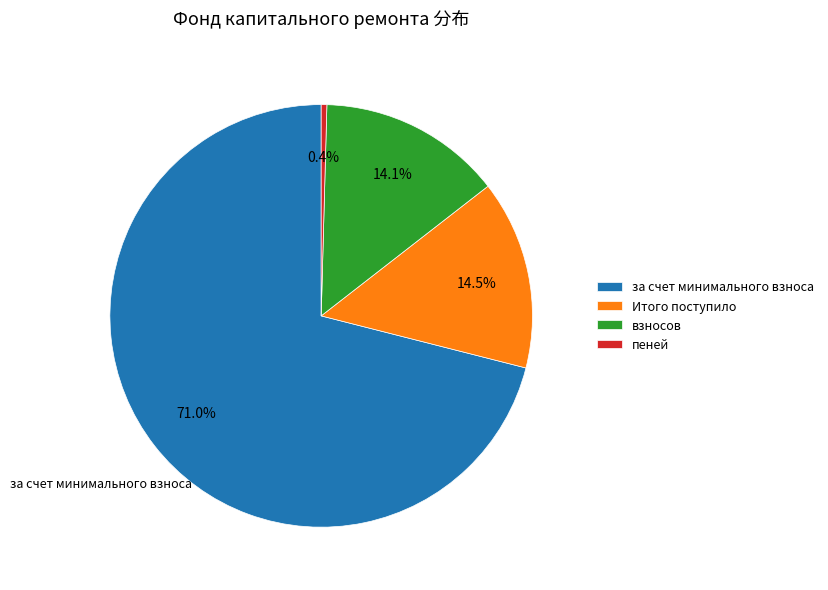

Is it true that взносов is 20% of the pie?

False